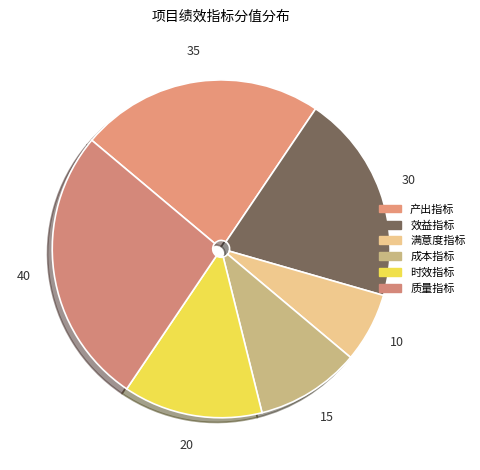

Between 成本指标 and 时效指标, which is larger?

时效指标